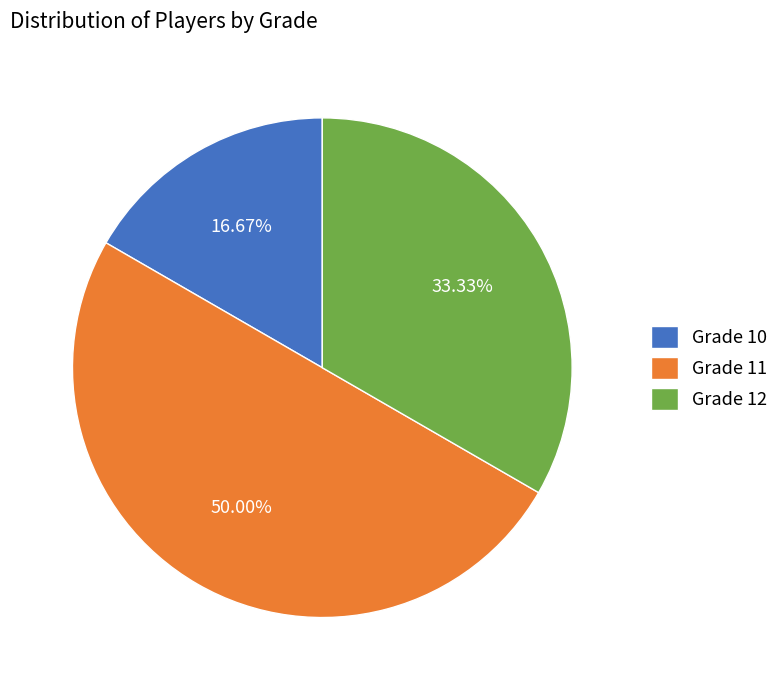

To the nearest percent, what is the difference between the Grade 10 and Grade 11 slice percentages?

33%